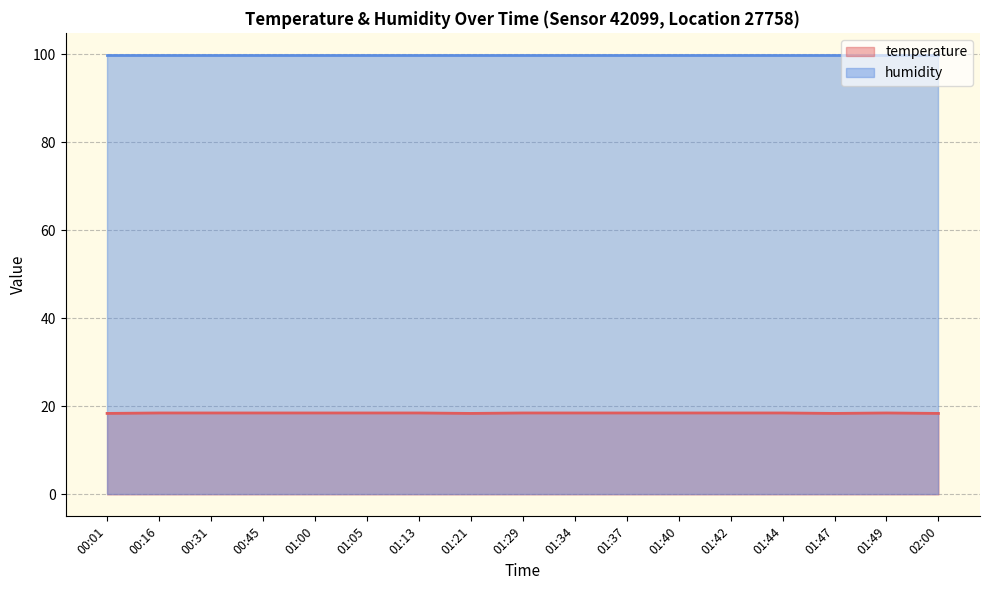

What is the minimum value shown in the chart?

18.4